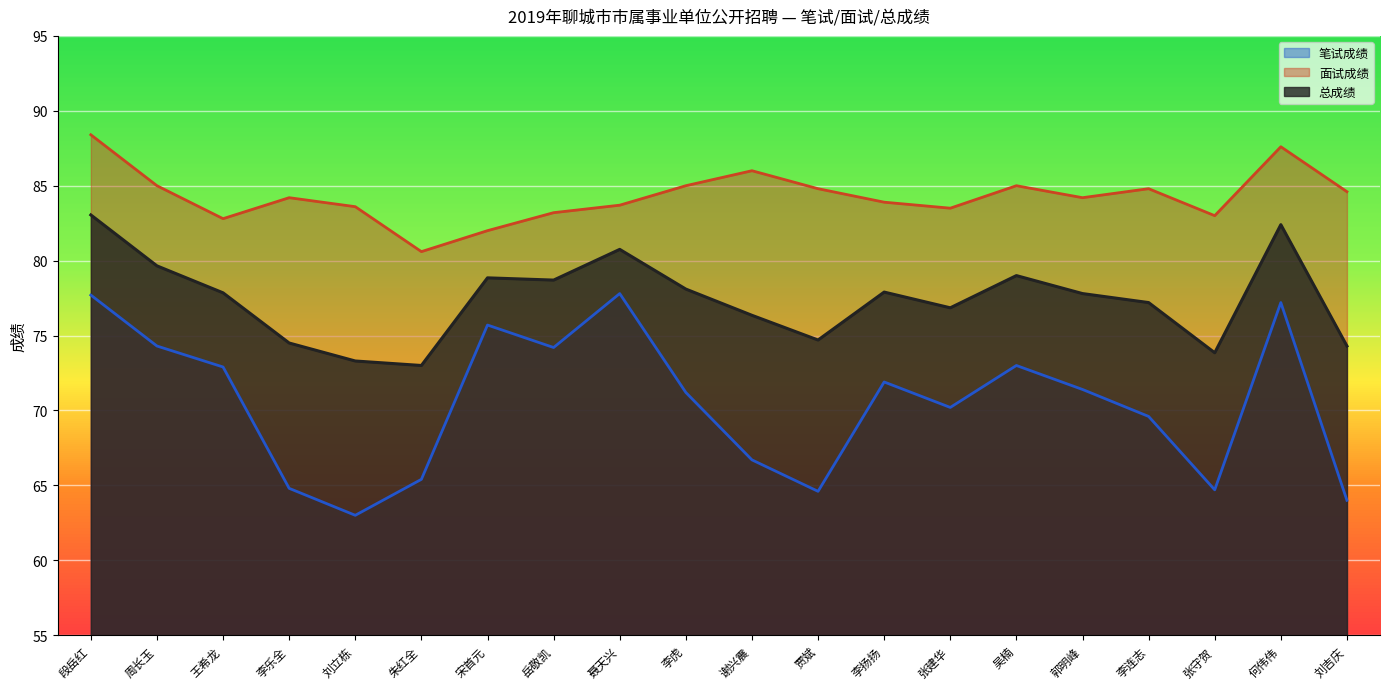

List the series in order of their peak value, lowest first.

笔试成绩, 总成绩, 面试成绩